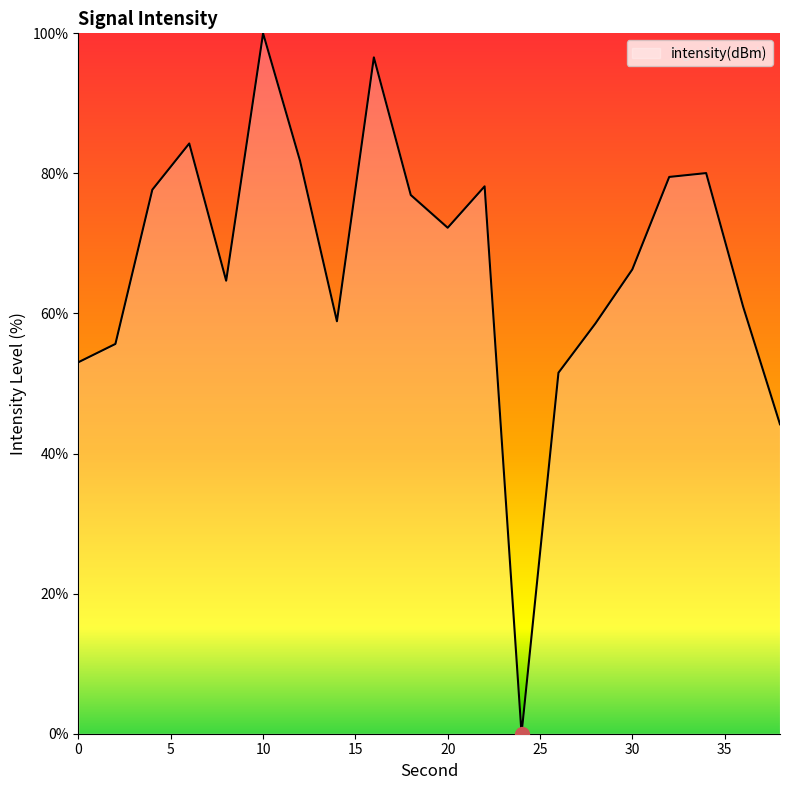

What is the maximum value shown in the chart?

100.0